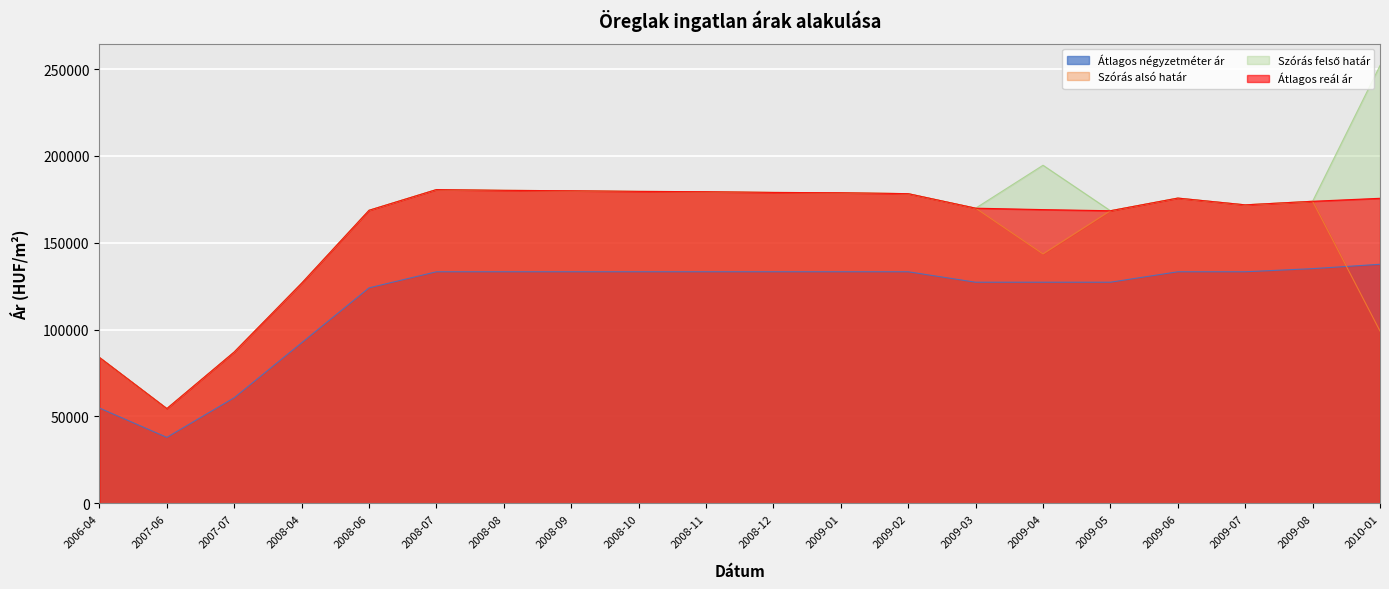

Where does the Átlagos reál ár series first go above 175636?

2008-07